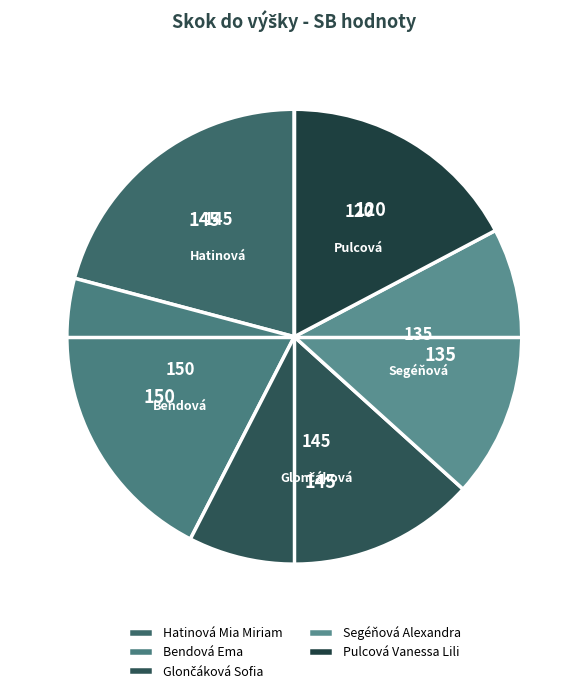

Is there a majority slice in this chart?

No